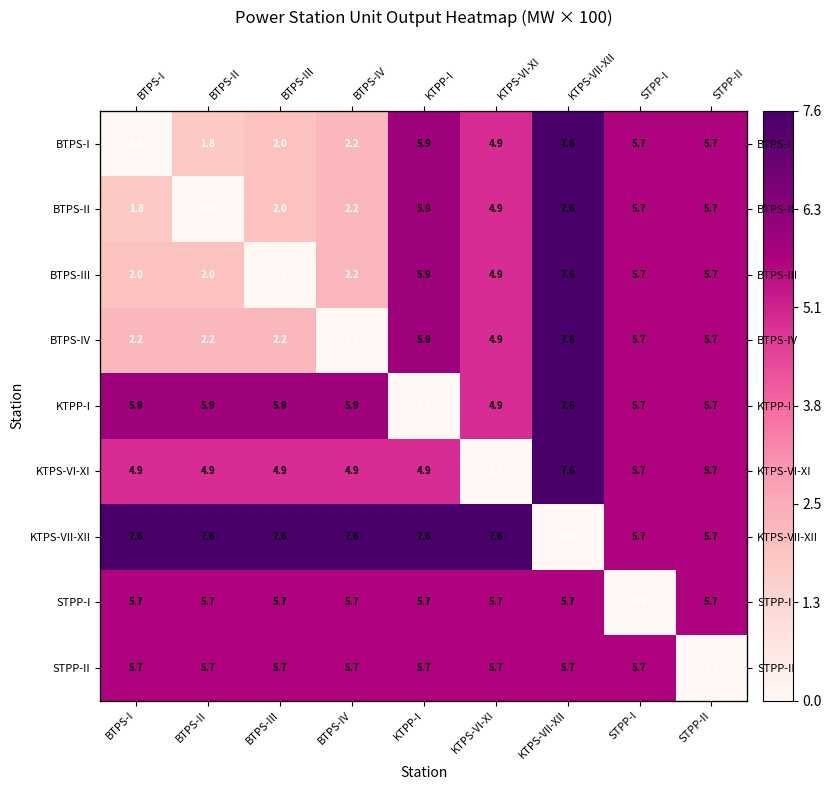

How many data points in STPP-II are above 5?

8